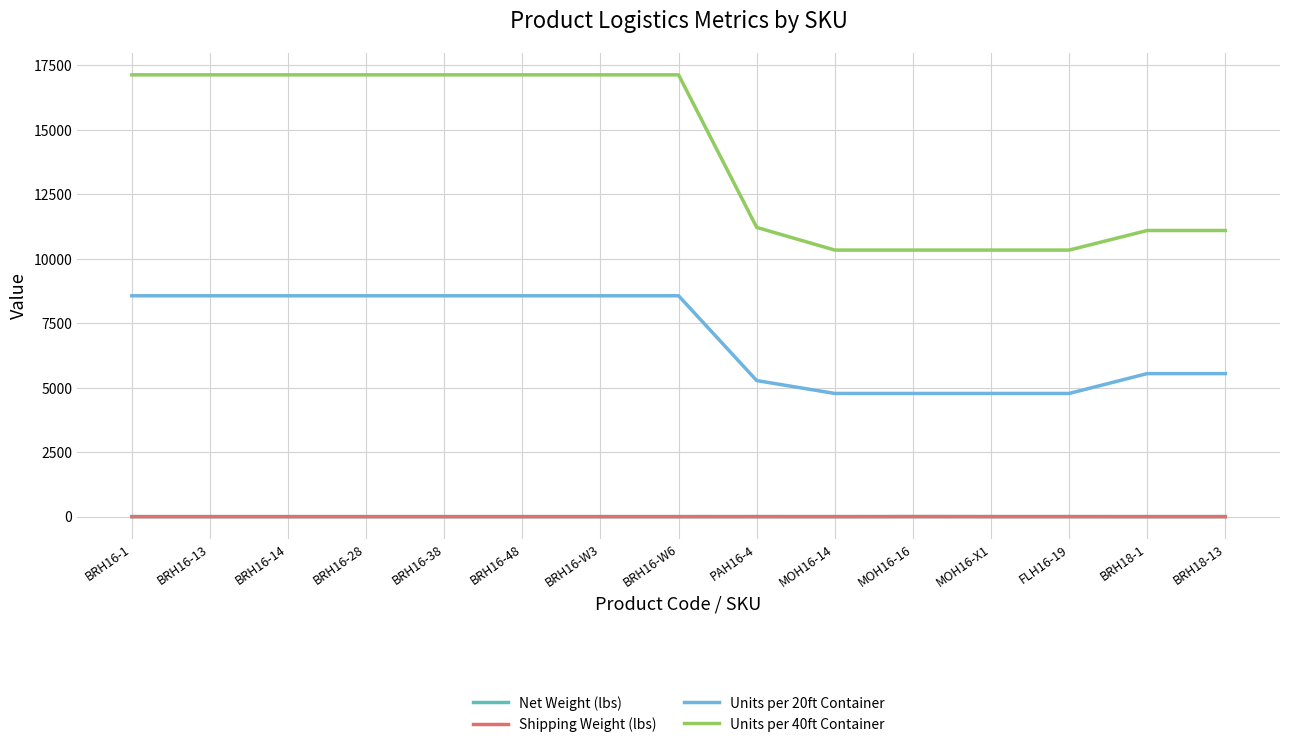

Which series has the largest range (max minus min)?

Units per 40ft Container